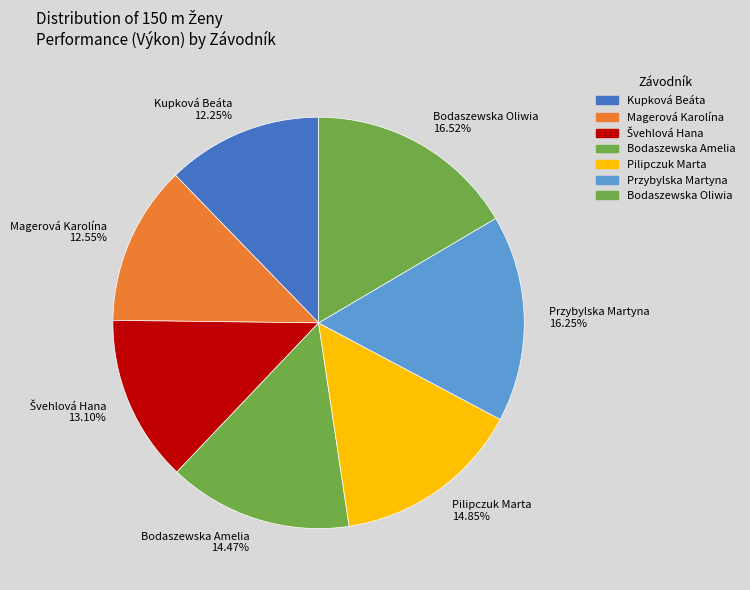

Is it true that Bodaszewska Oliwia is 2% of the pie?

False